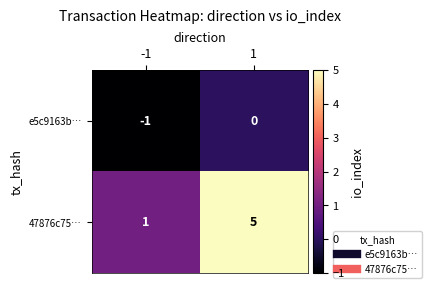

The 47876c75… series shows 2 at -1. True or false?

False